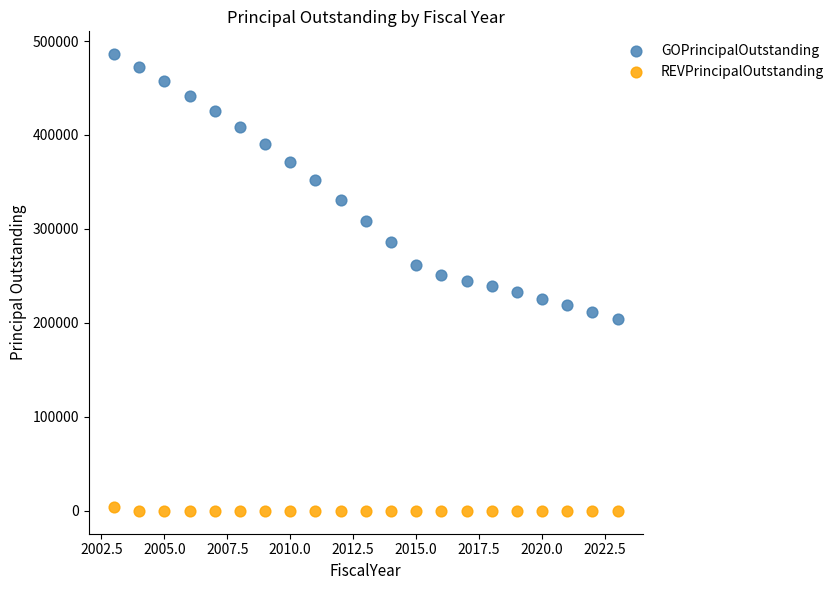

Which series reaches the maximum Y coordinate?

GOPrincipalOutstanding